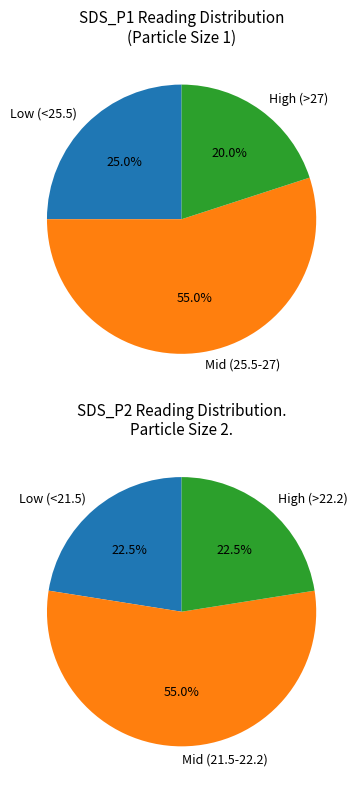

Does 5 represent more than half of the total?

No